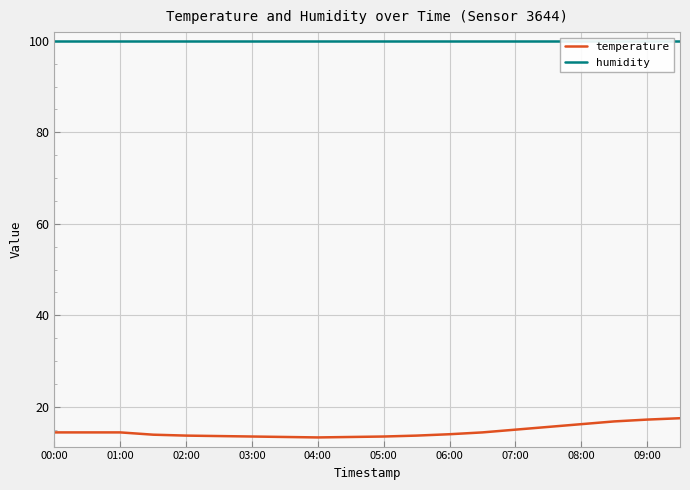

What is the highest value of the temperature series?

17.5